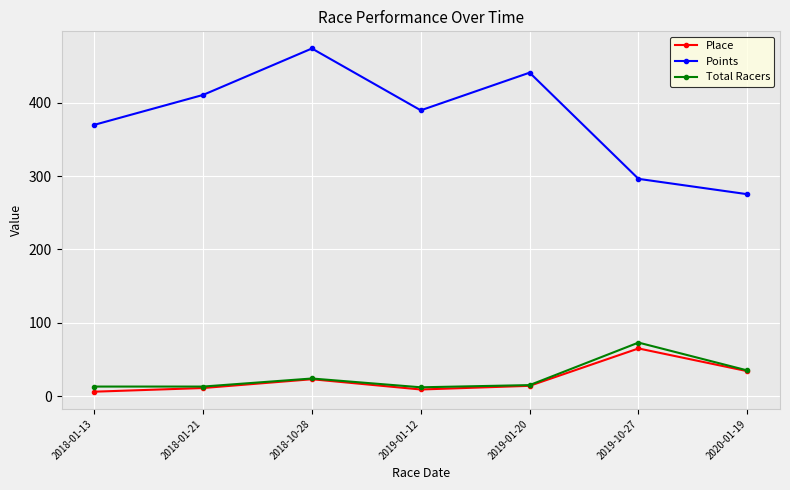

True or false: Points has a value of 410.8 at 2018-01-21.

True